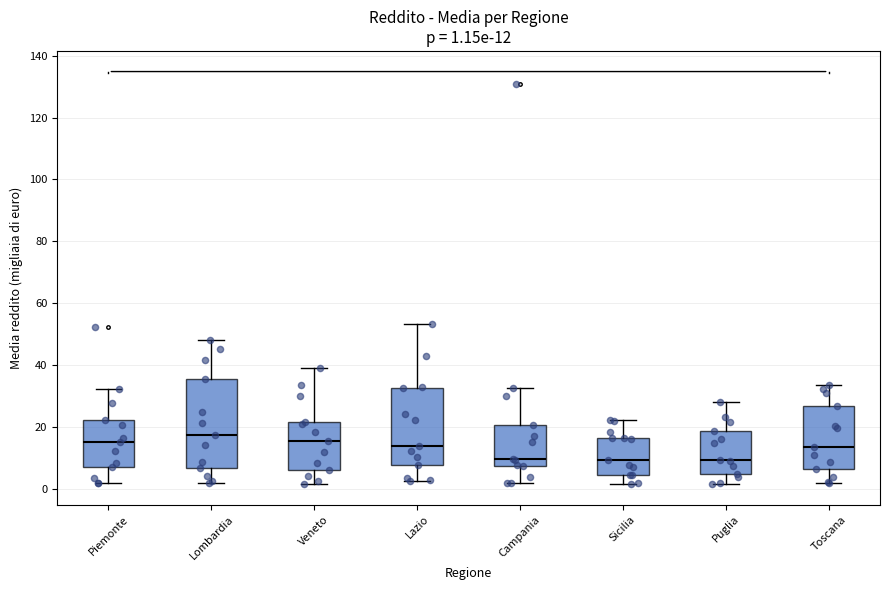

Which box has the highest median line?

Lombardia